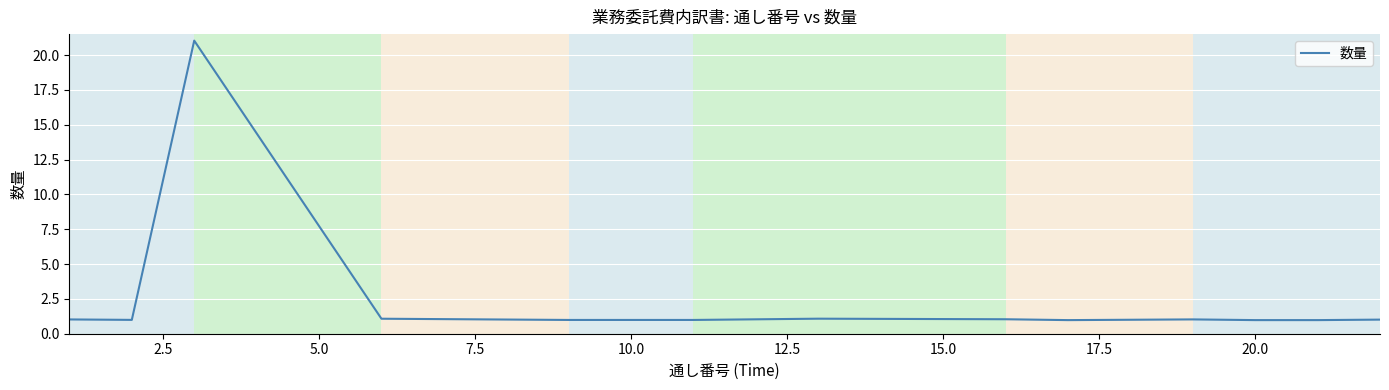

How many distinct data groups are displayed?

1